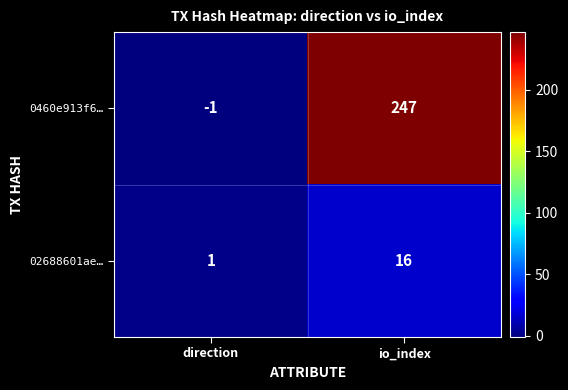

What is the maximum value shown in the chart?

247